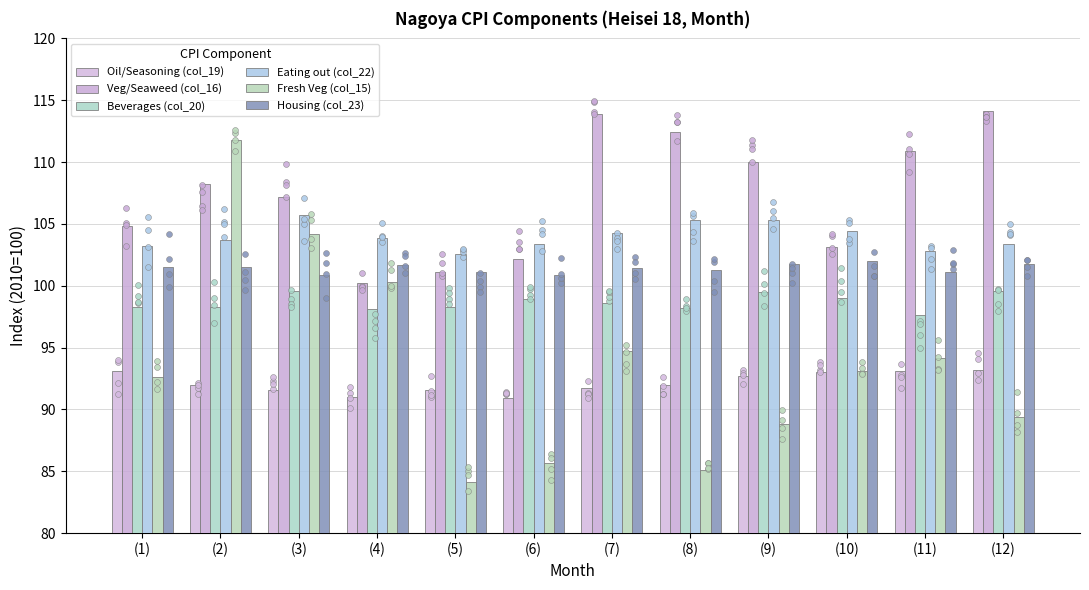

Which series has the largest total across all categories?

Veg/Seaweed (col_16)